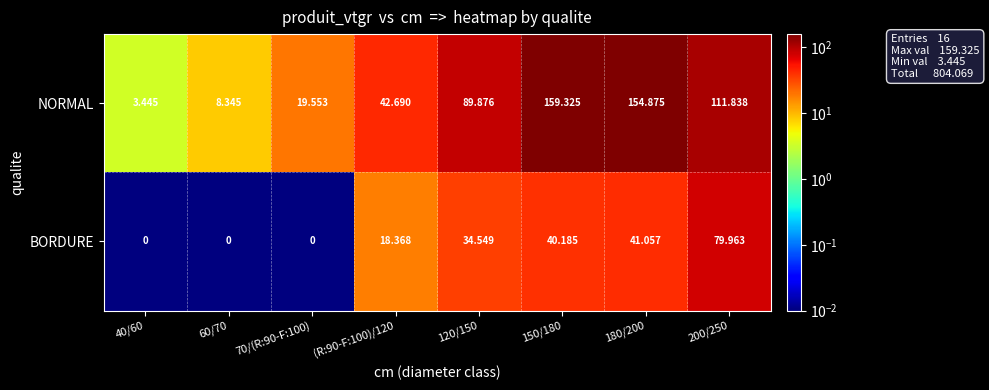

Which series has the largest range (max minus min)?

NORMAL